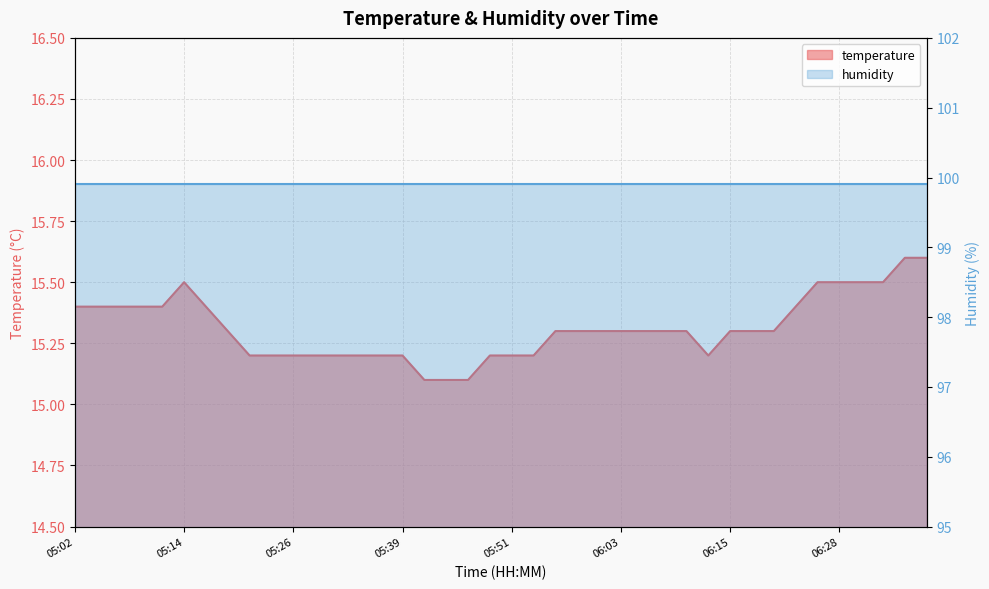

What is the label of the 26th point from the right?

05:36